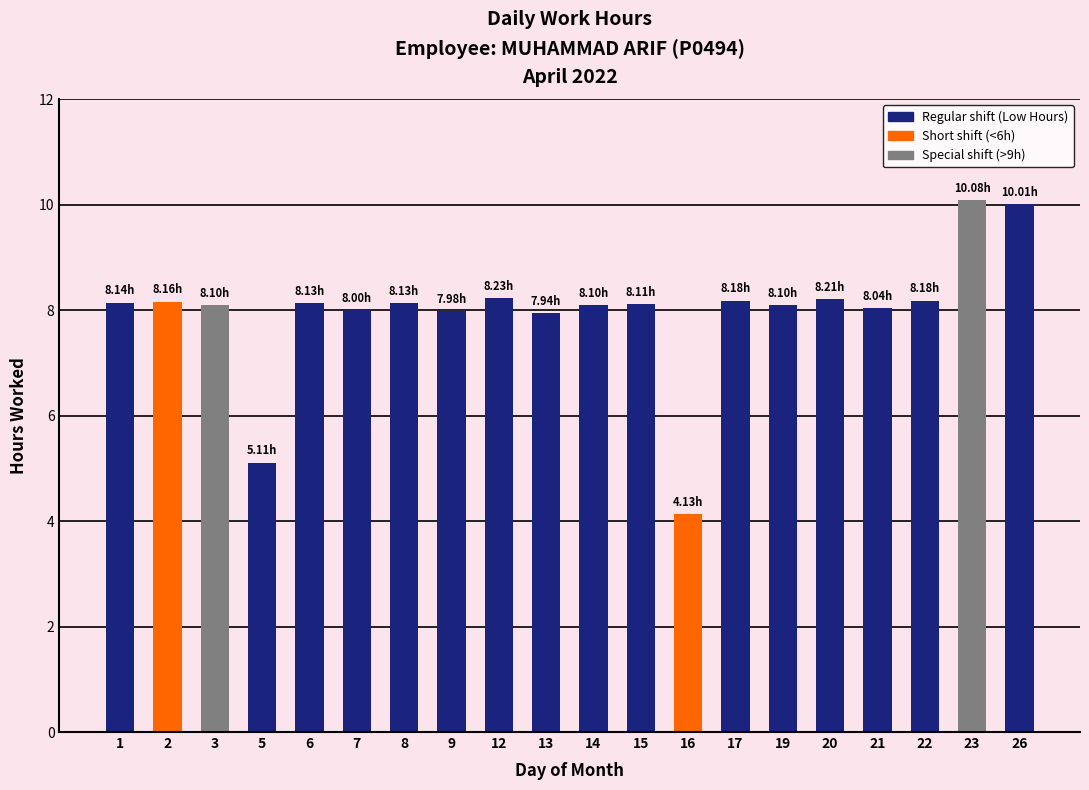

What is the ratio of the value at 7 to the value at 6?

1.0